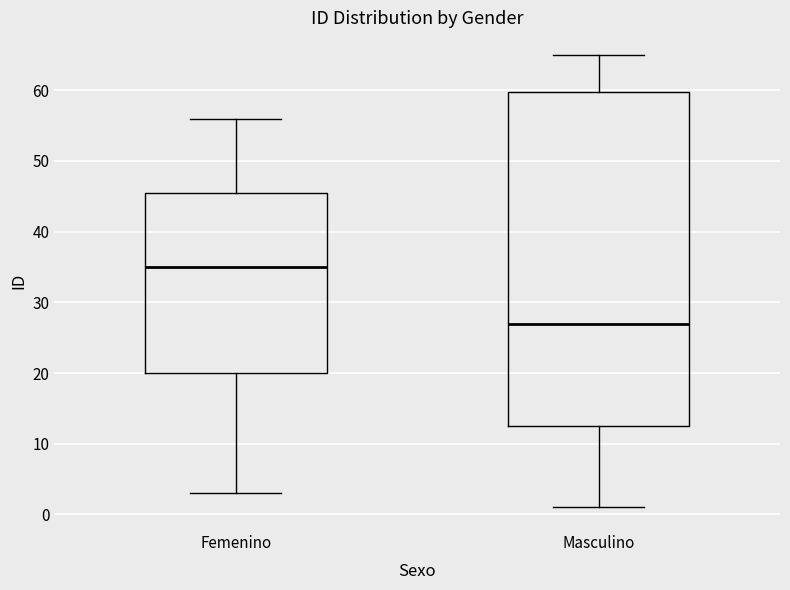

Where does the lower whisker of the box for Femenino end on the y-axis? The values are not printed on the chart, so give them approximately, as read against the axis.

3